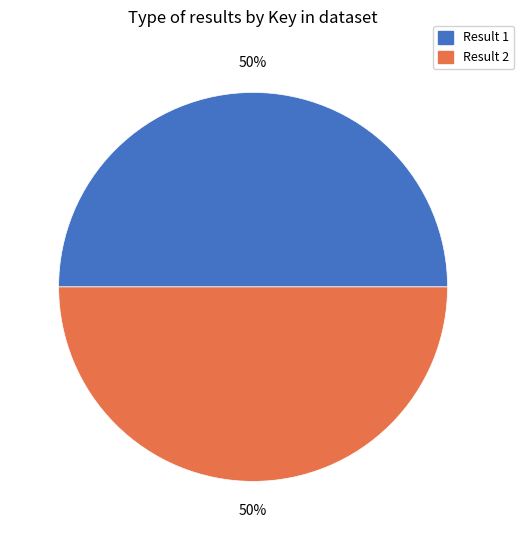

To the nearest percent, what percentage of the pie is Result 2?

50%